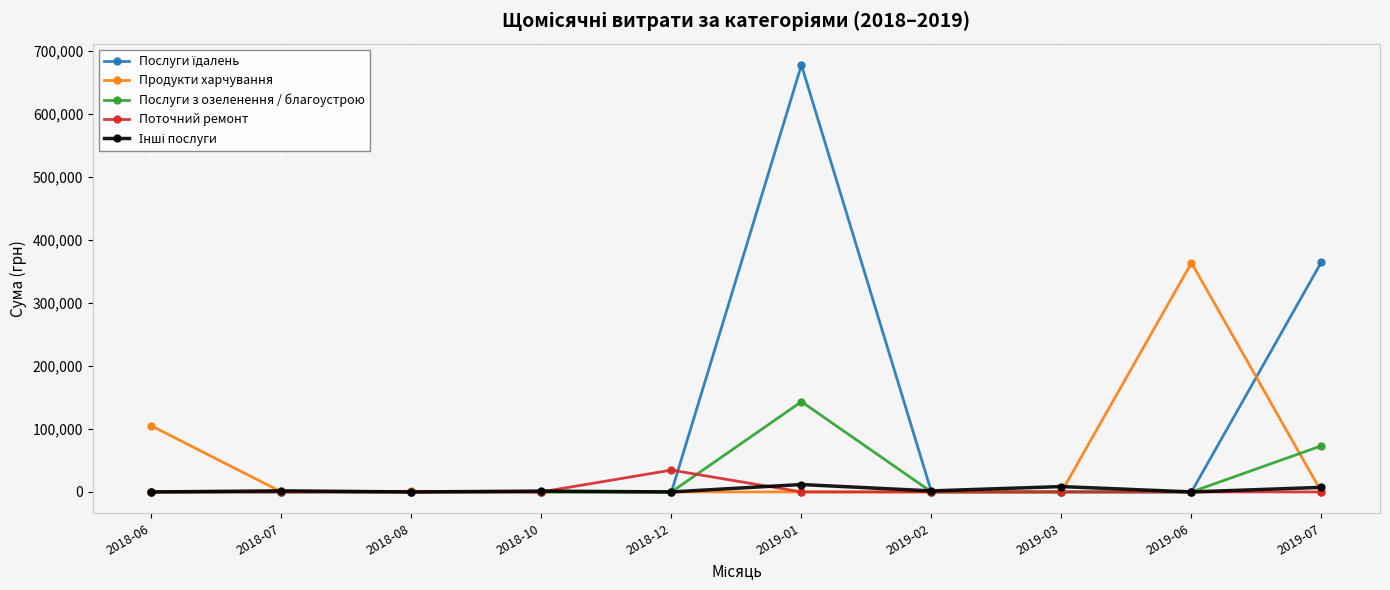

Between 2018-06 and 2019-02, which series saw the biggest shift?

Продукти харчування